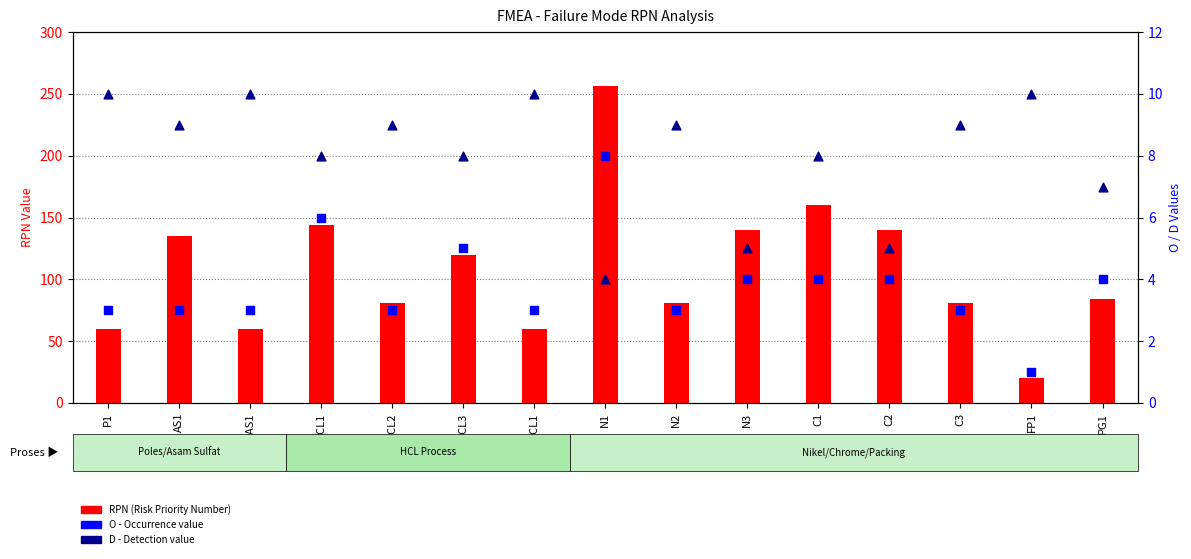

What are all the series names shown in the legend?

RPN, O (Occurrence), D (Detection)